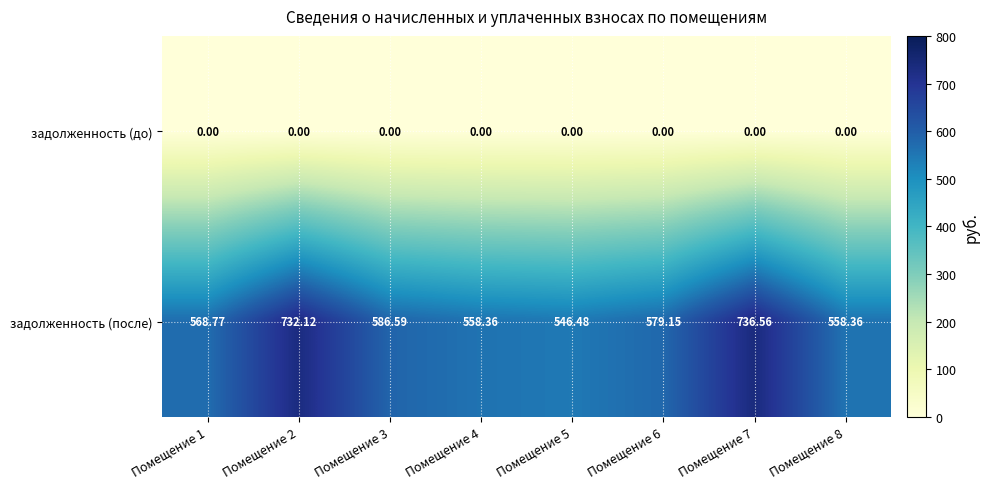

Which series changed the most between Помещение 3 and Помещение 8?

задолженность (после)